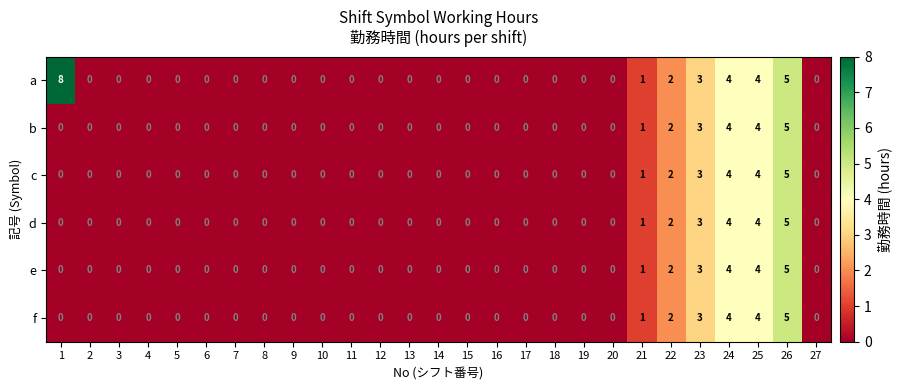

Which series has the widest spread of values?

a